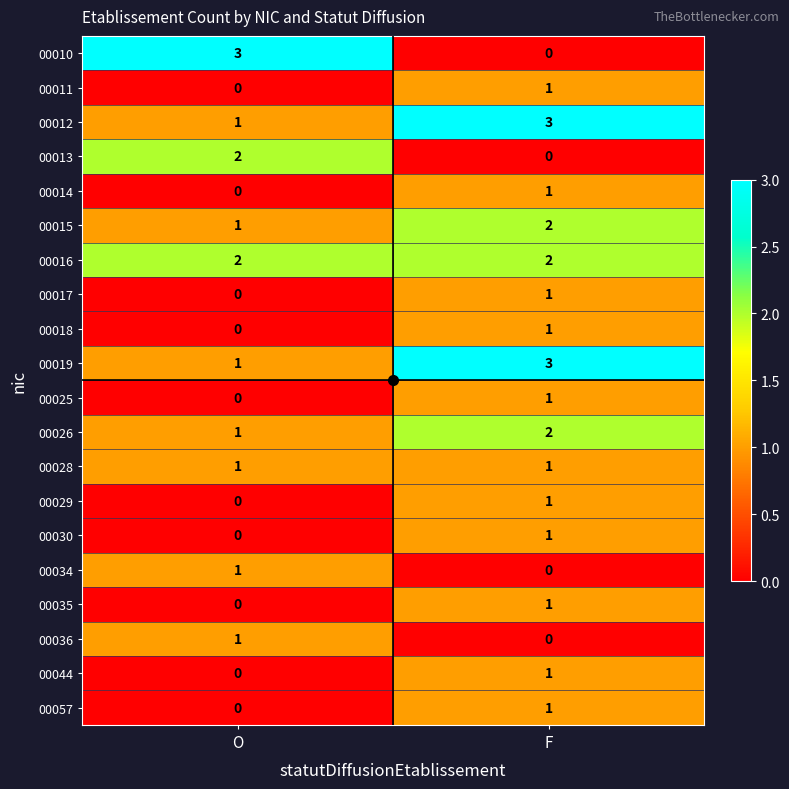

True or false: 00017 has a value of 1 at F.

True